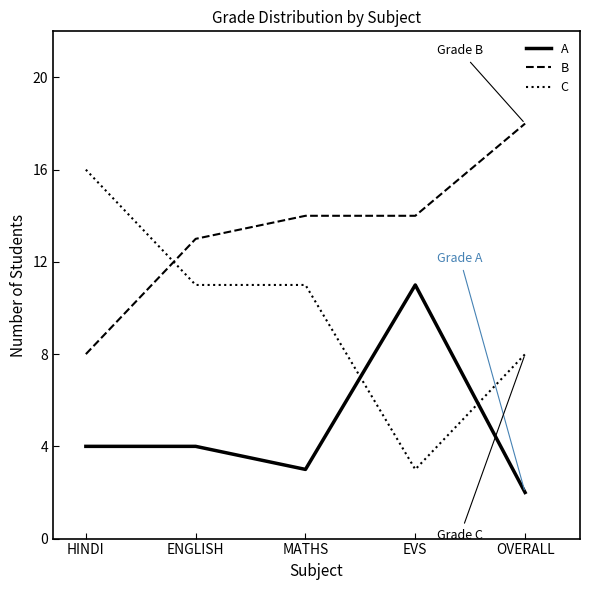

What value does the B series have at ENGLISH, to the nearest 5?

15